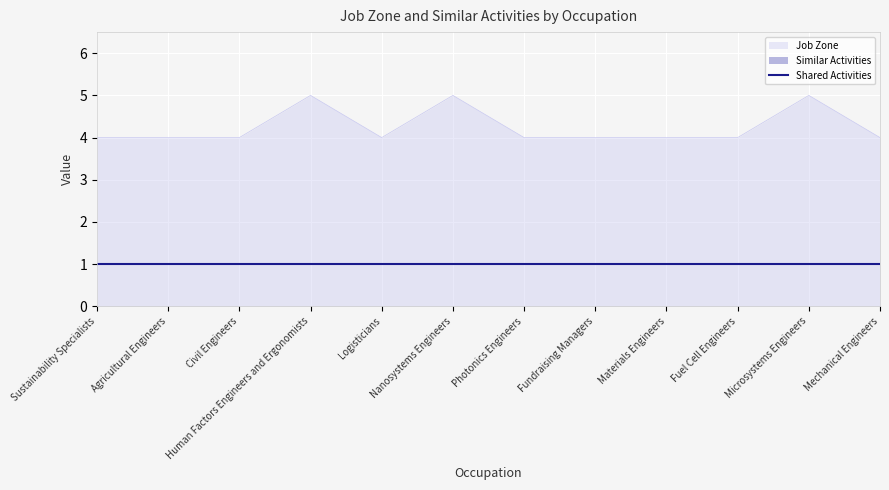

Reading left to right, transcribe all the data shown in this chart.

Job Zone: 4	4	4	5	4	5	4	4	4	4	5	4
Similar Activities: 0	0	0	0	0	0	0	0	0	0	0	0
Shared Activities: 1	1	1	1	1	1	1	1	1	1	1	1